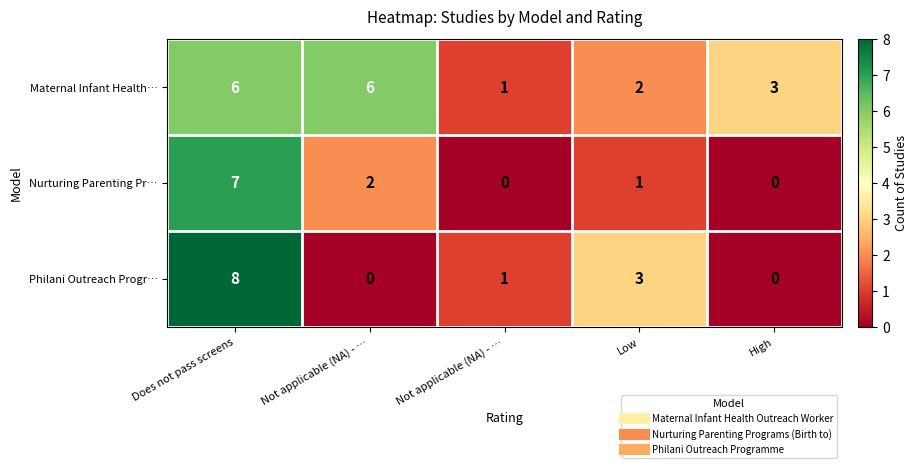

How many categories are shown in the chart?

5